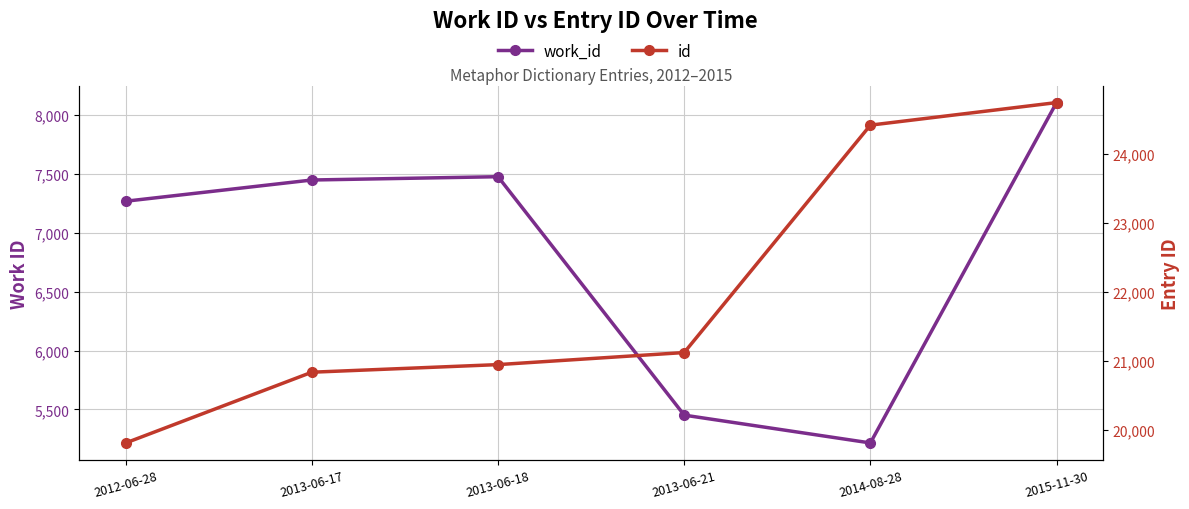

How many categories are shown in the chart?

6